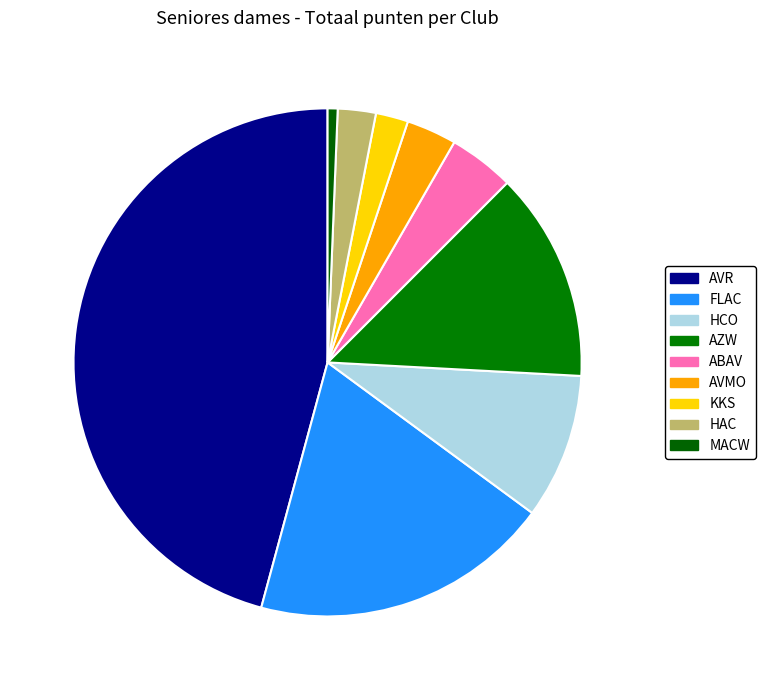

To the nearest percent, what percentage of the pie is HCO?

9%